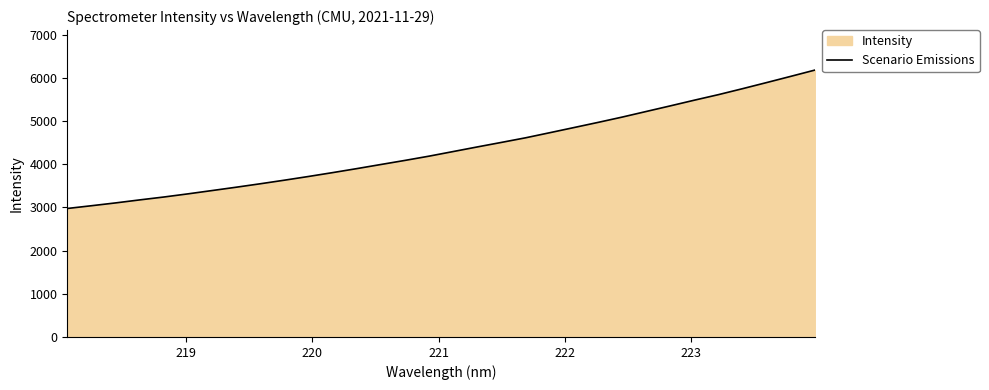

What is the minimum value shown in the chart?

2974.3